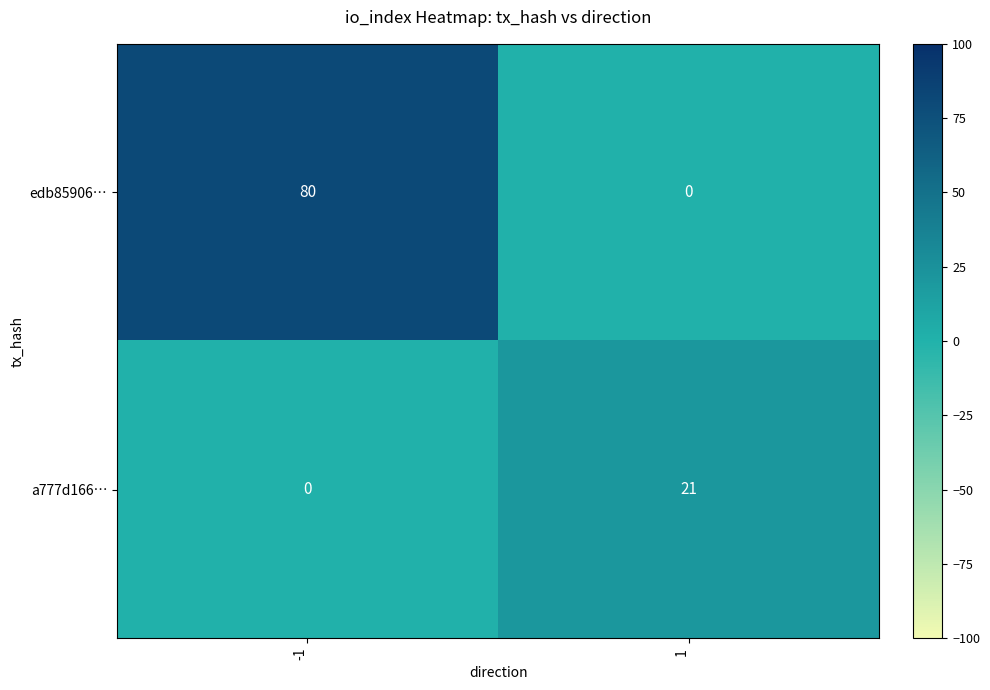

At which category is the sum across all series the highest?

-1